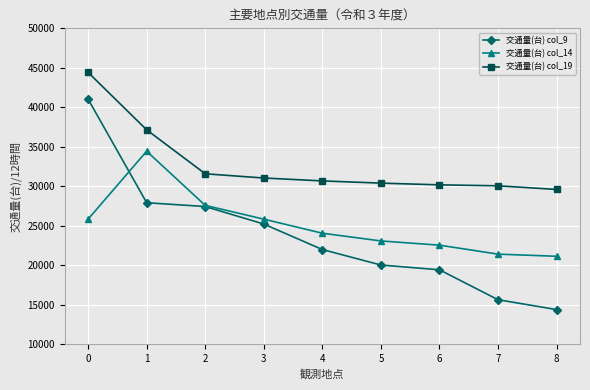

What are all the series names shown in the legend?

交通量(台) col_9, 交通量(台) col_14, 交通量(台) col_19